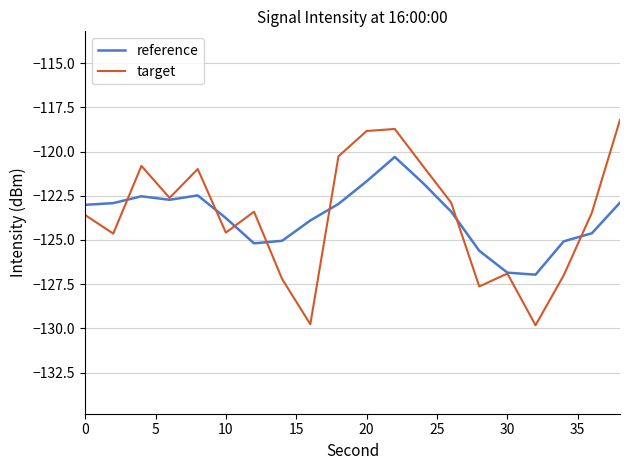

What is the difference between the maximum and second lowest values in the reference series?

6.5